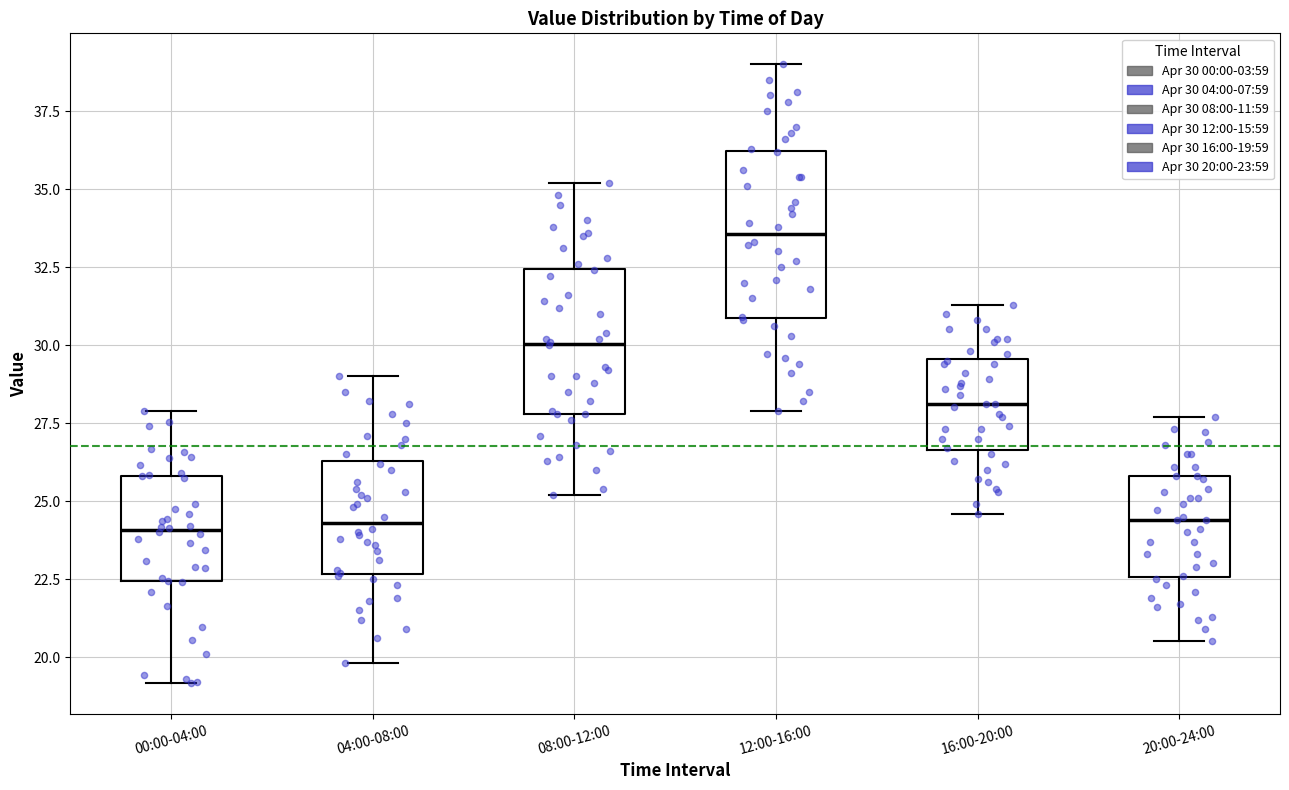

Reading left to right, read every box against the y-axis: the position of its median line, the range the box covers, and the ends of its whiskers. The values are not printed on the chart, so give them approximately, as read against the axis.

00:00-04:00: median 24.0, box 22.5 to 26.0, whiskers 19.0 to 28.0
04:00-08:00: median 24.5, box 22.5 to 26.5, whiskers 20.0 to 29.0
08:00-12:00: median 30.0, box 28.0 to 32.5, whiskers 25.0 to 35.0
12:00-16:00: median 33.5, box 31.0 to 36.0, whiskers 28.0 to 39.0
16:00-20:00: median 28.0, box 26.5 to 29.5, whiskers 24.5 to 31.5
20:00-24:00: median 24.5, box 22.5 to 26.0, whiskers 20.5 to 27.5